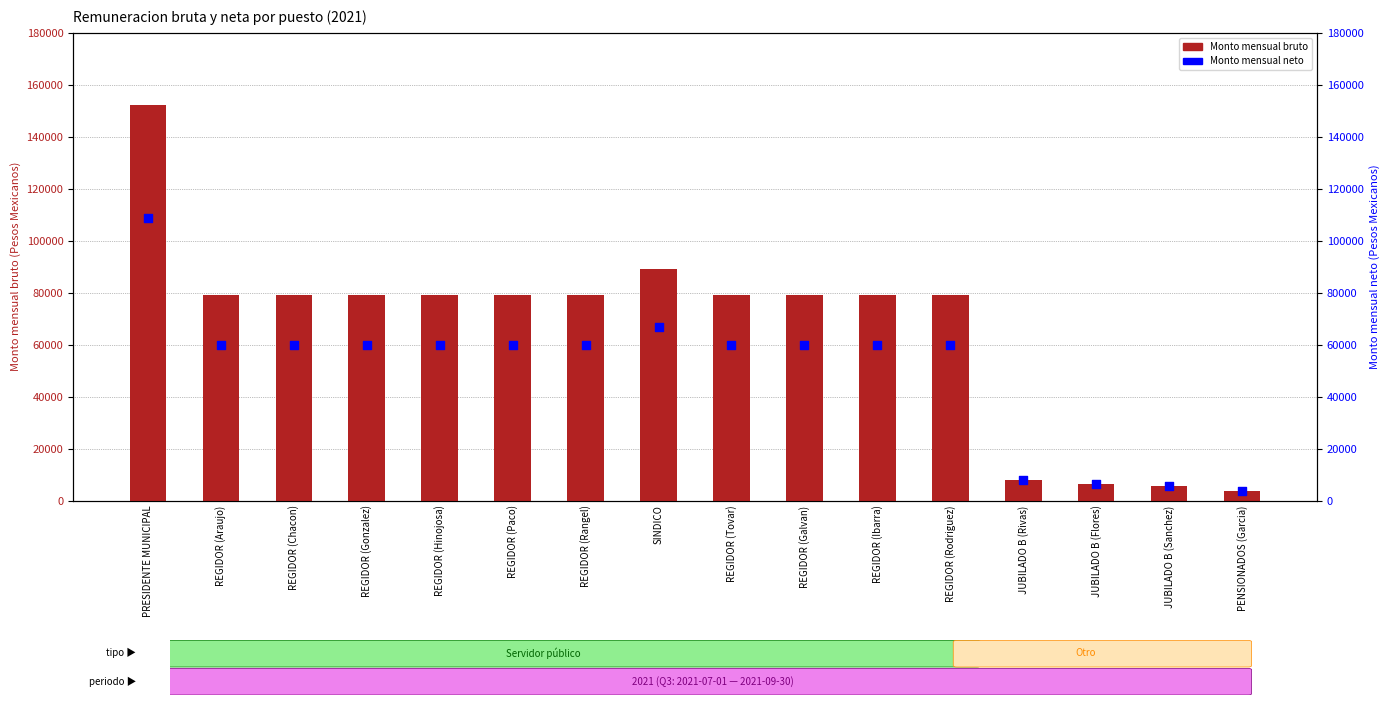

Which series has the largest total across all categories?

Monto mensual bruto